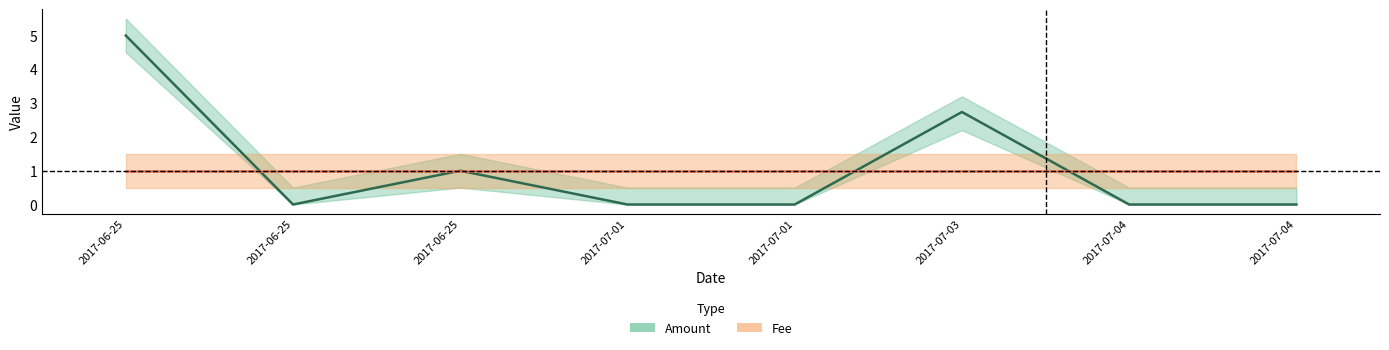

How many values in the Amount series exceed 0?

3